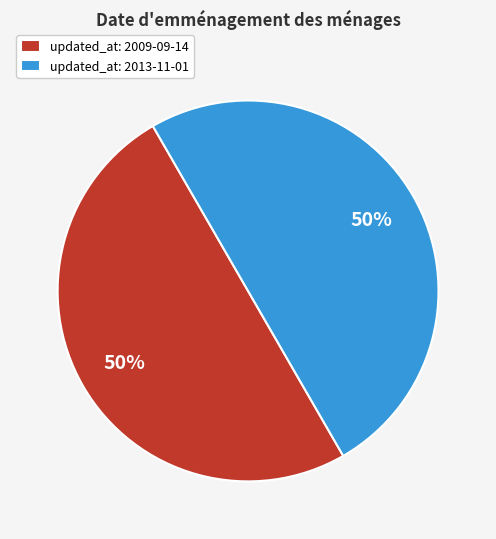

Combined, do updated_at: 2009-09-14 and updated_at: 2013-11-01 account for over 50%?

Yes